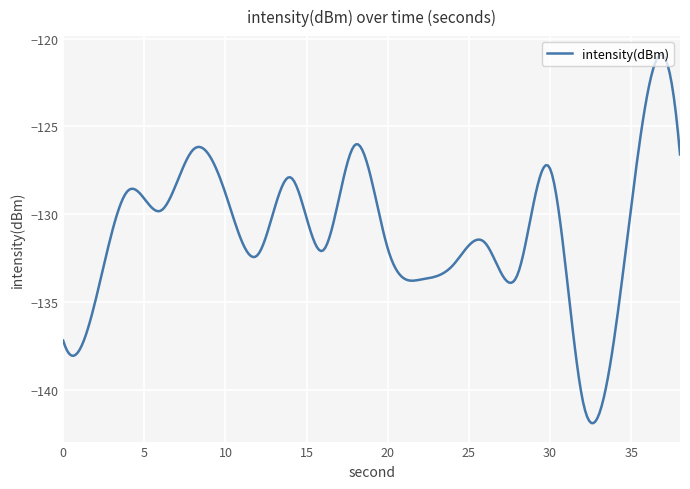

What is the minimum value shown in the chart?

-141.9